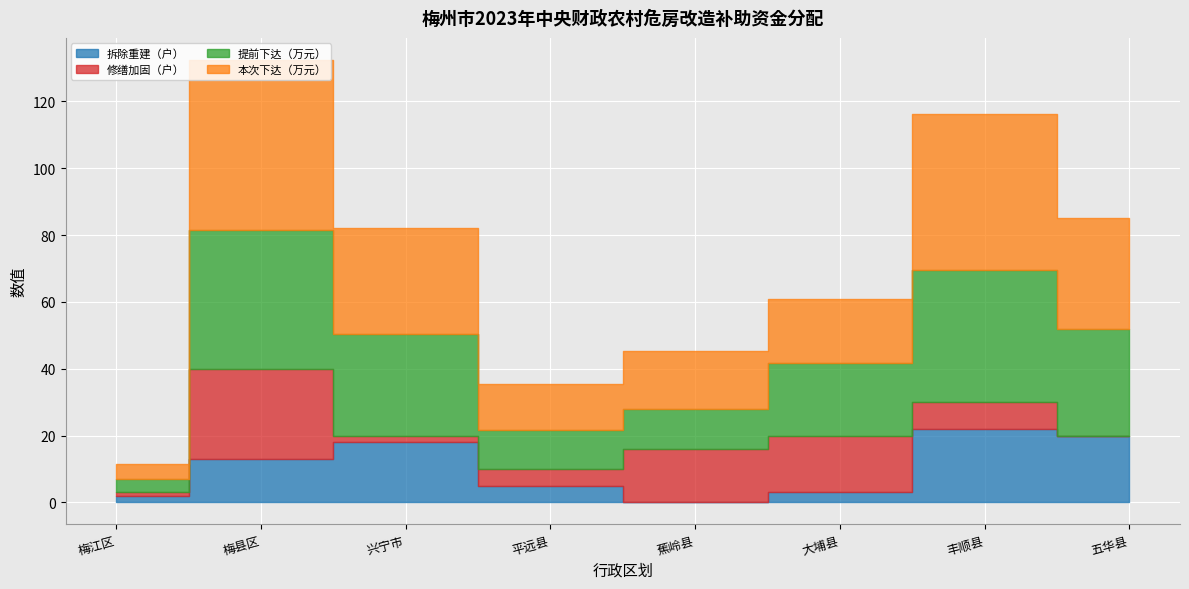

What is the sum of the 提前下达（万元） values at 五华县 and 平远县?

43.8